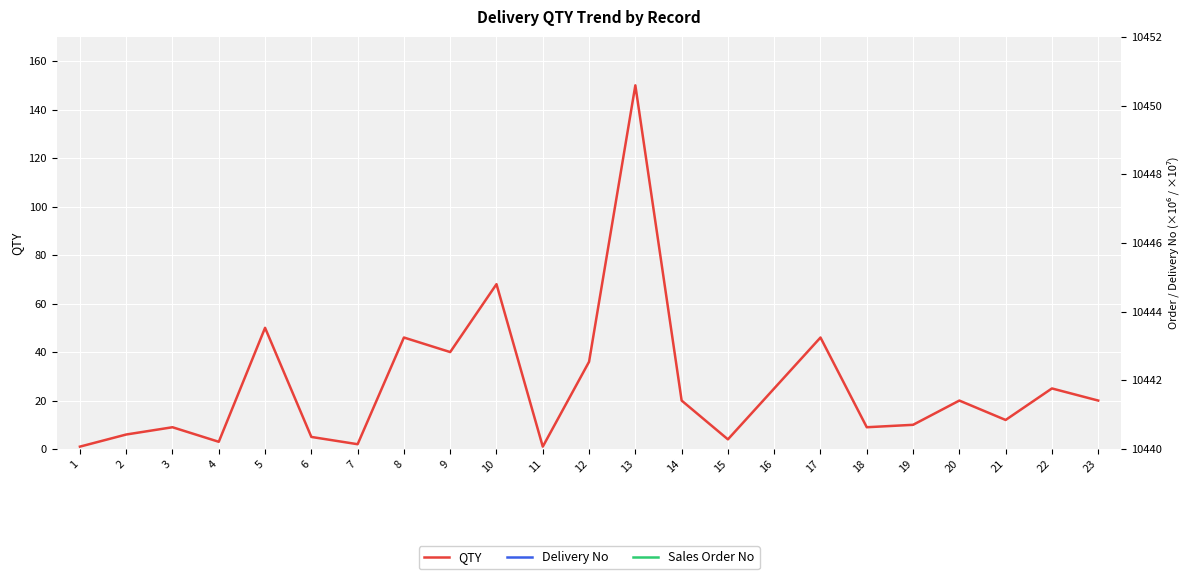

What is the sum of all QTY values?

608